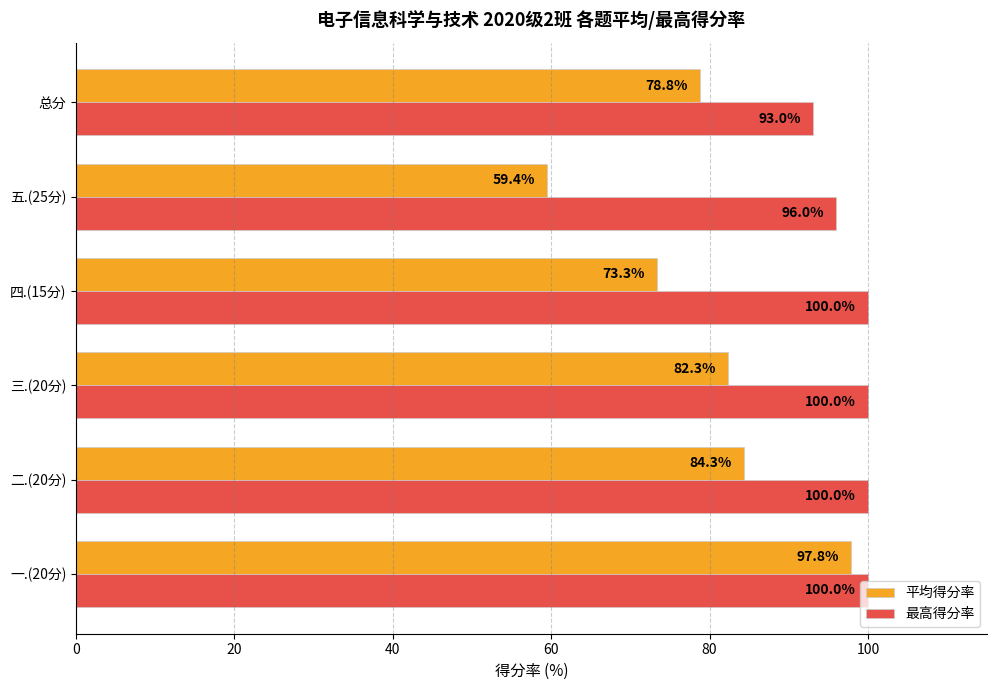

How many data points in 平均得分率 are less than 82?

3